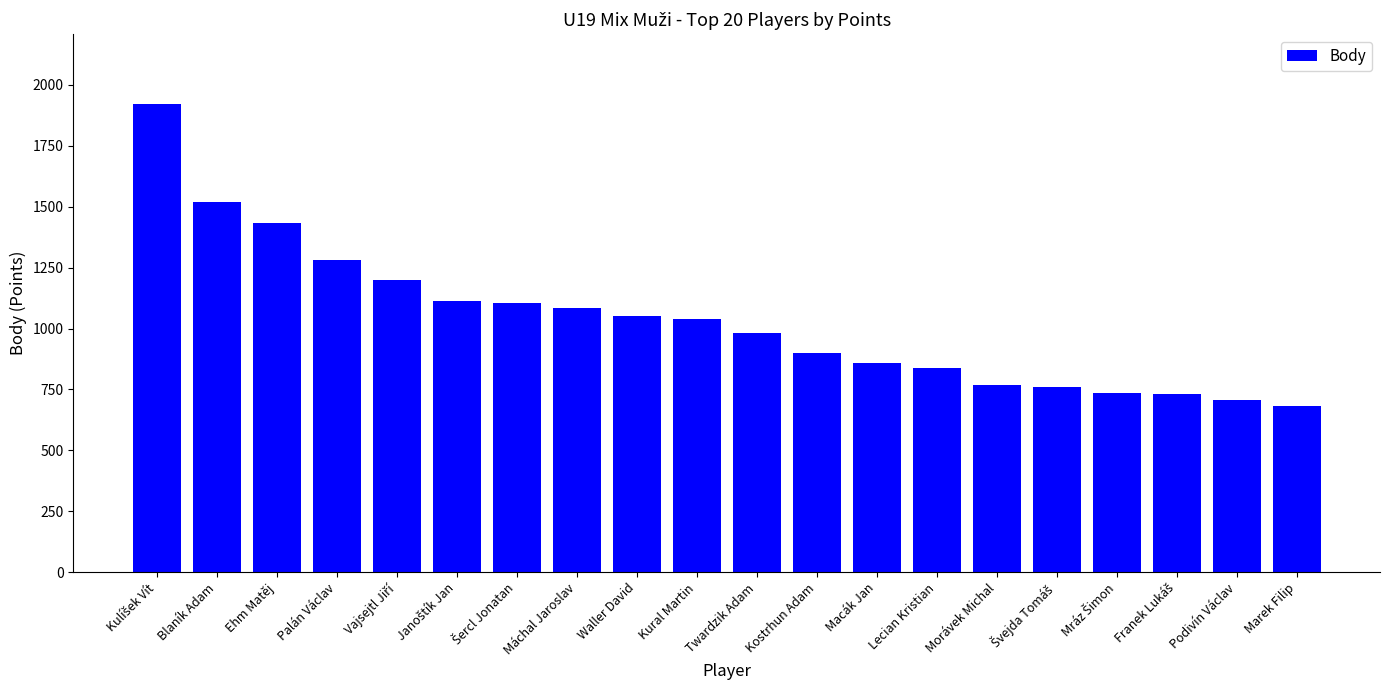

What is the difference between the maximum and minimum values?

1240